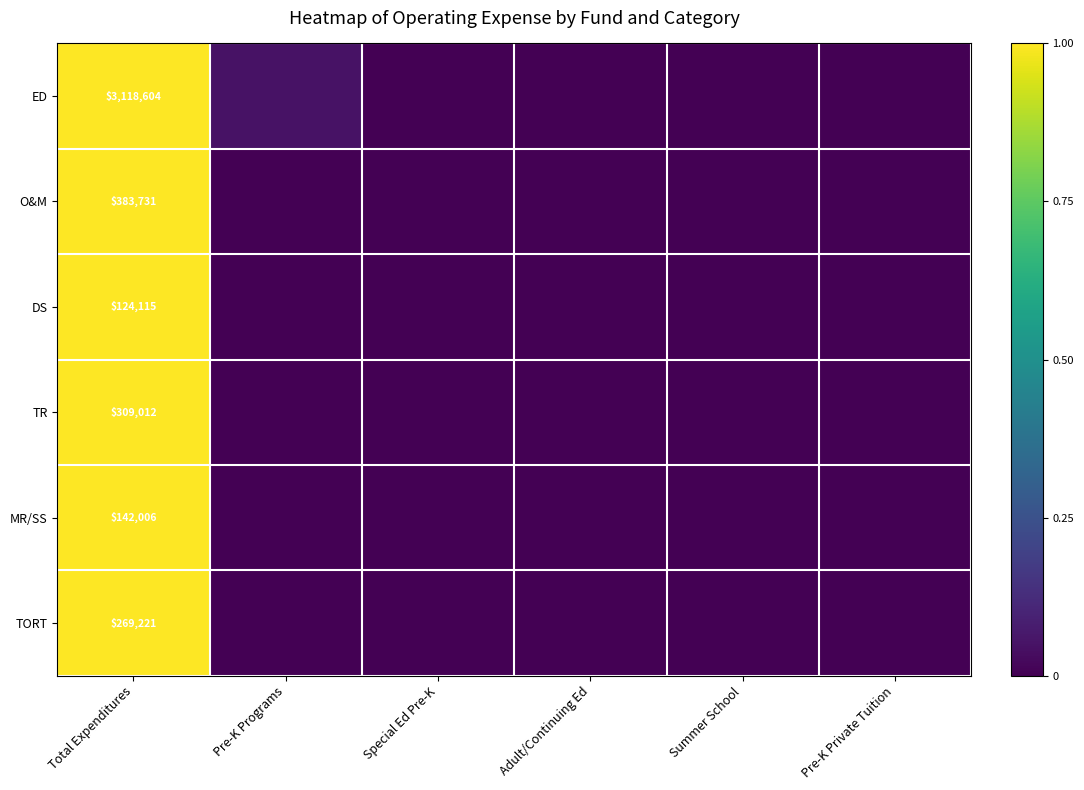

List the labels in order of DS value, largest first.

Total Expenditures, Pre-K Programs, Special Ed Pre-K, Adult/Continuing Ed, Summer School, Pre-K Private Tuition